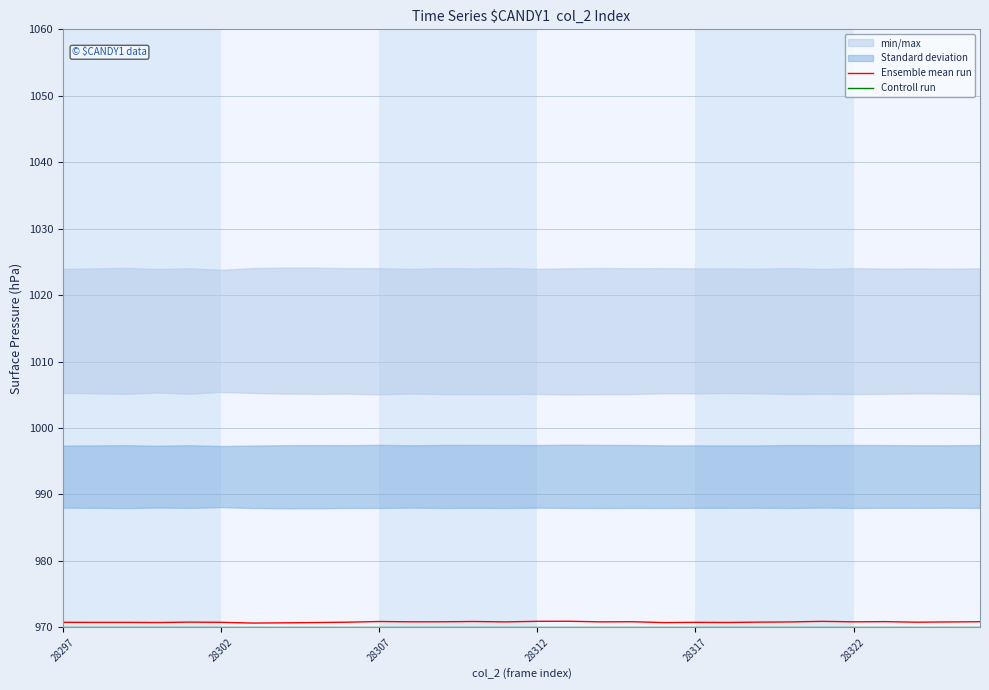

What is the average value of the Controll run series?

970.0